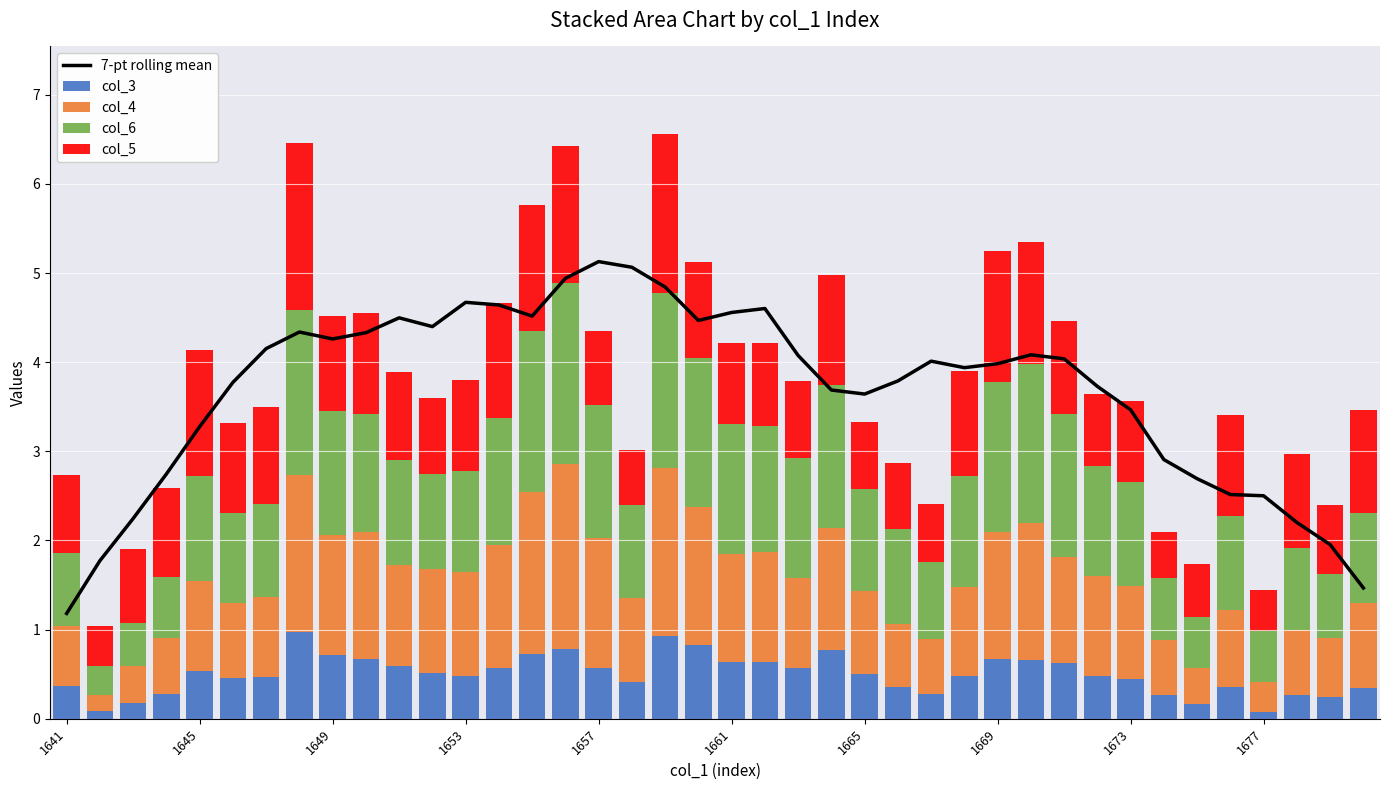

Which category has the lowest value in the 7-pt rolling mean series?

1641